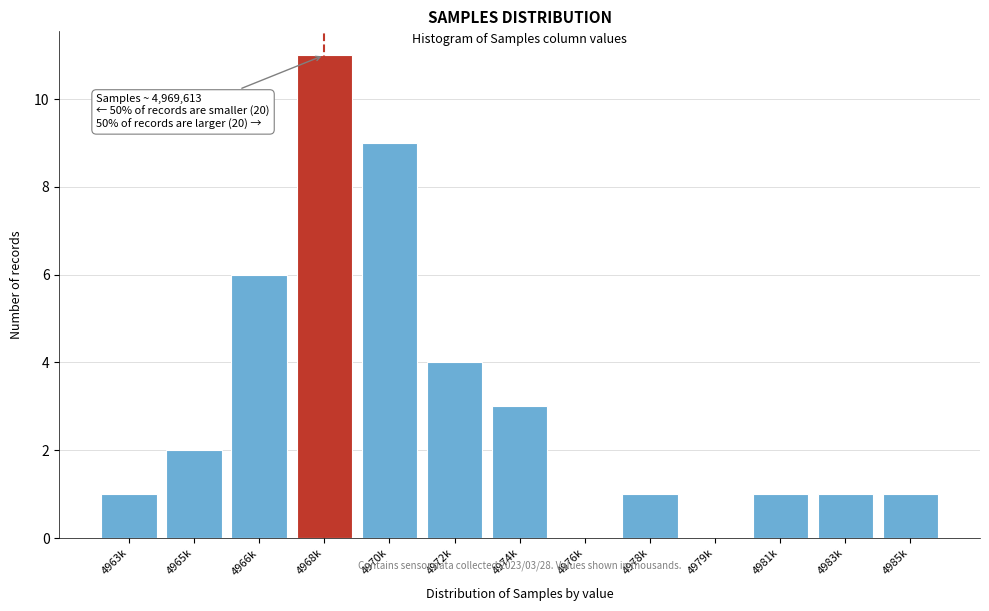

Reading left to right, transcribe all the data shown in this chart.

4963k=1	4965k=2	4966k=6	4968k=11	4970k=9	4972k=4	4974k=3	4976k=0	4978k=1	4979k=0	4981k=1	4983k=1	4985k=1